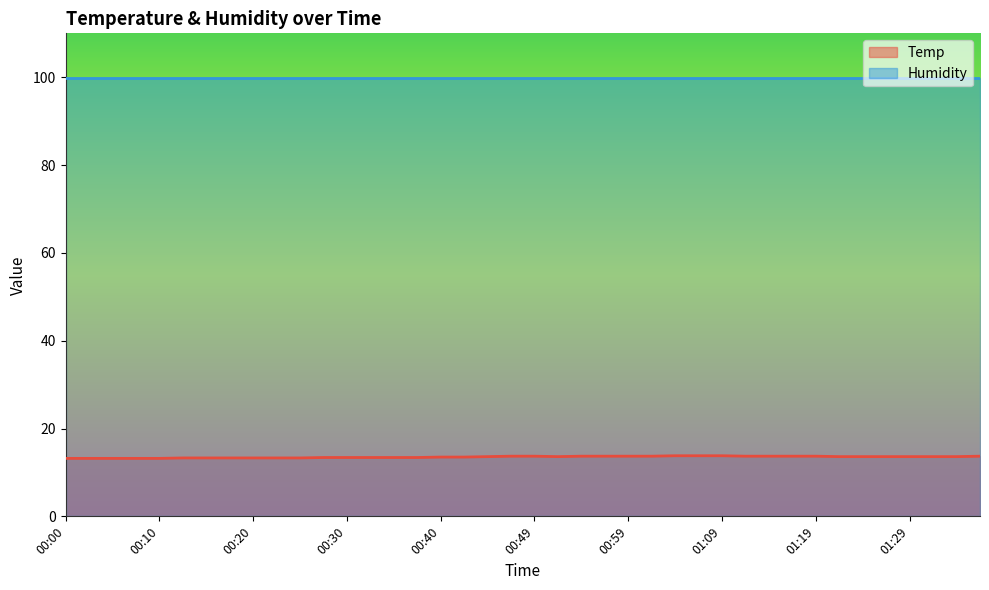

How many lines are shown in the chart?

2